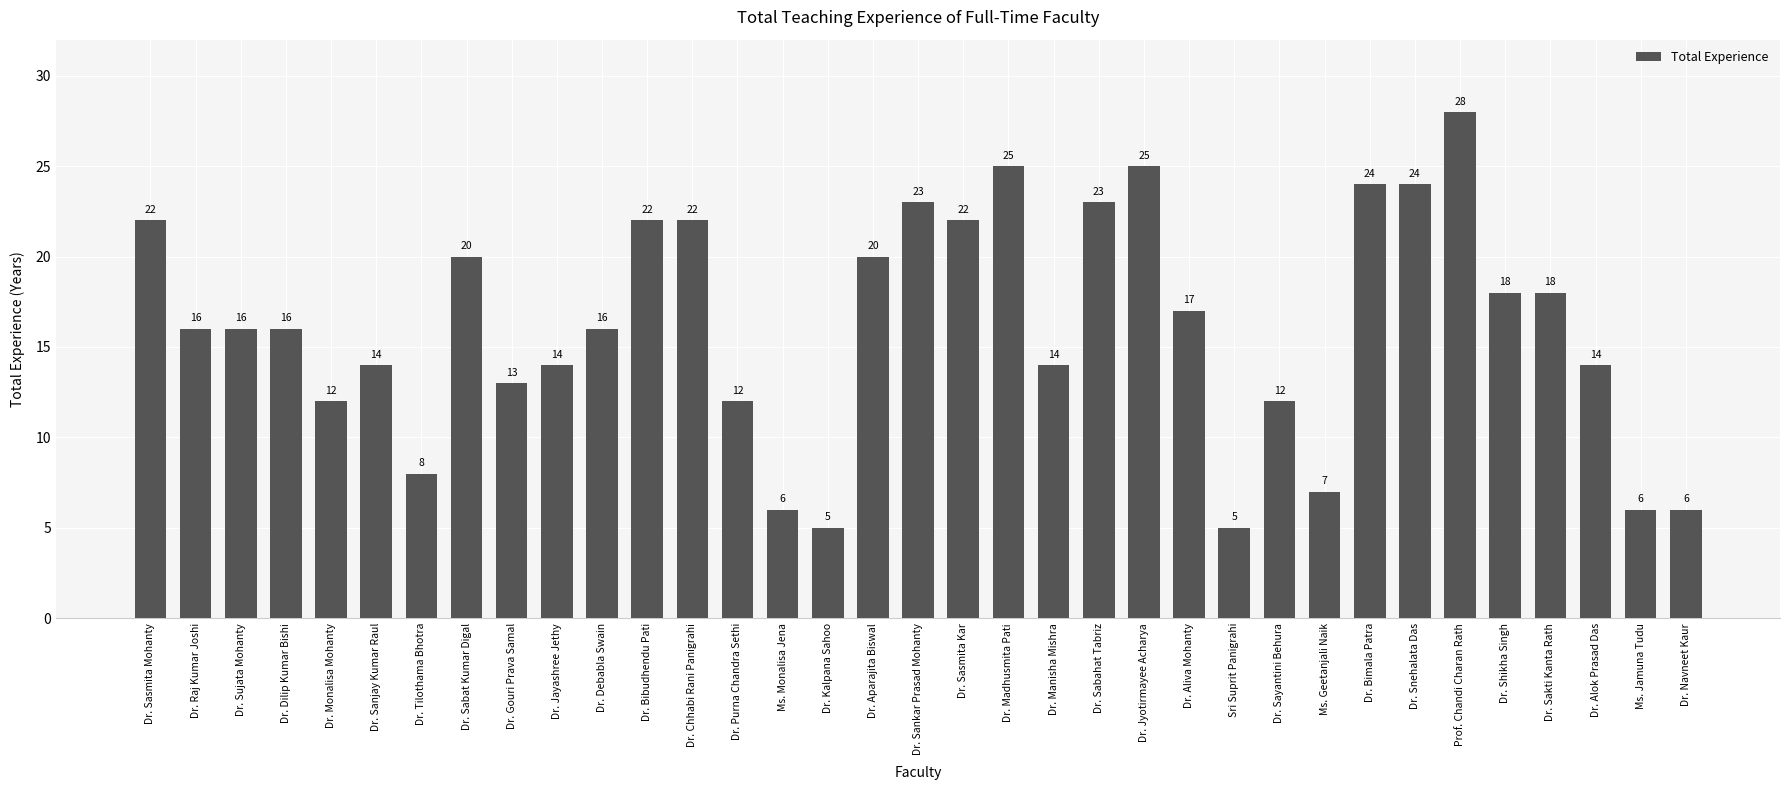

Approximately how many times larger is the value at Dr. Sabat Kumar Digal compared to Dr. Sanjay Kumar Raul?

1.4